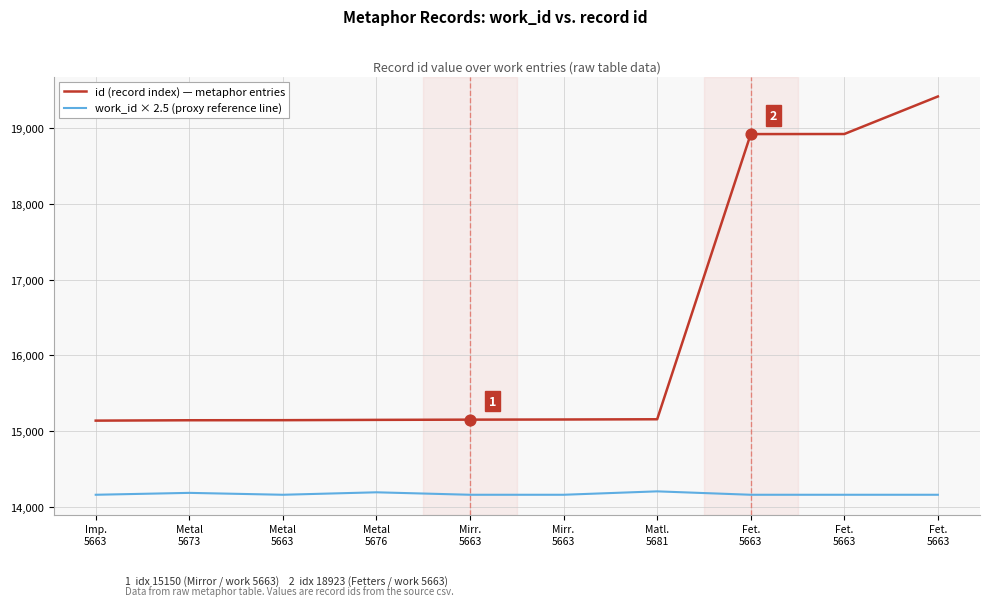

Which series has the largest total across all categories?

id (record index) — metaphor entries